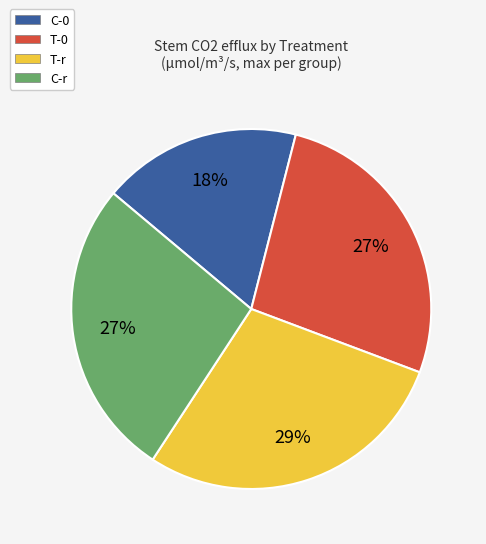

Which category has the biggest portion of the pie?

T-r